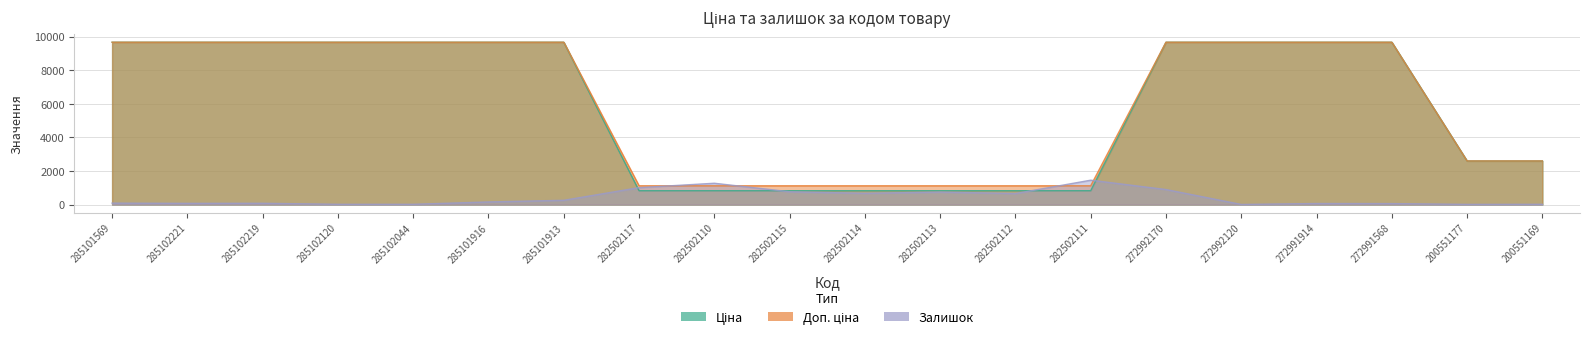

Rank the categories by Ціна value from lowest to highest.

282502117, 282502110, 282502115, 282502114, 282502113, 282502112, 282502111, 200551177, 200551169, 285101569, 285102221, 285102219, 285102120, 285102044, 285101916, 285101913, 272992170, 272992120, 272991914, 272991568